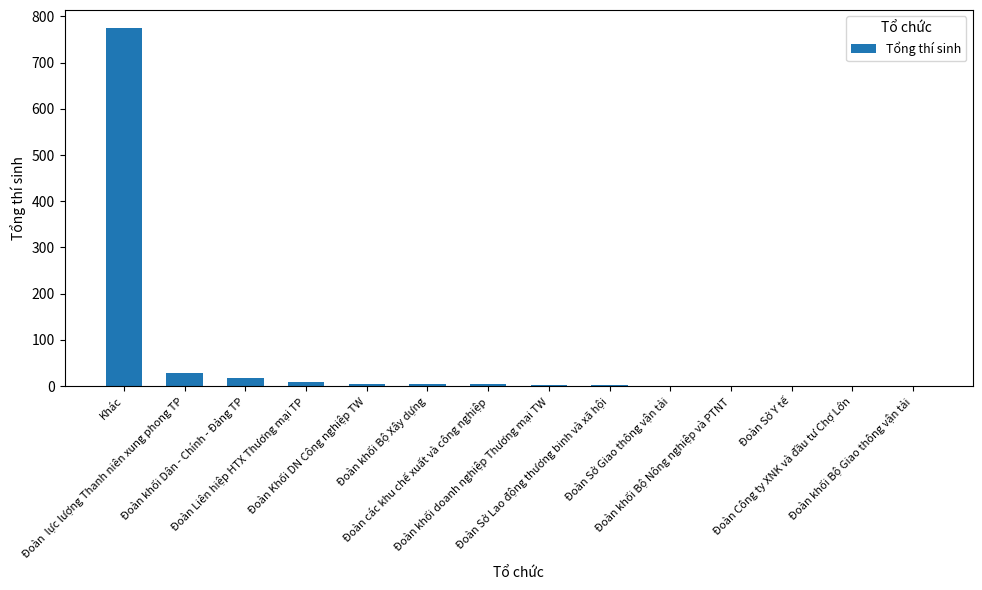

What is the sum of all values?

850